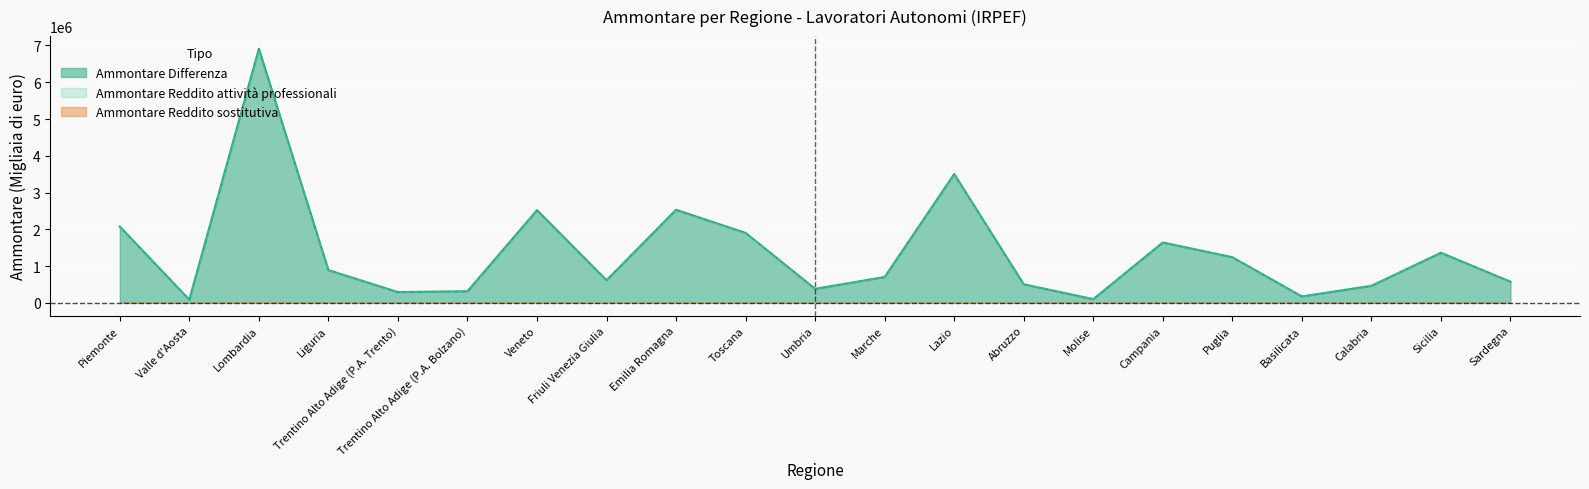

How many values in the Ammontare Differenza series exceed 702150?

10